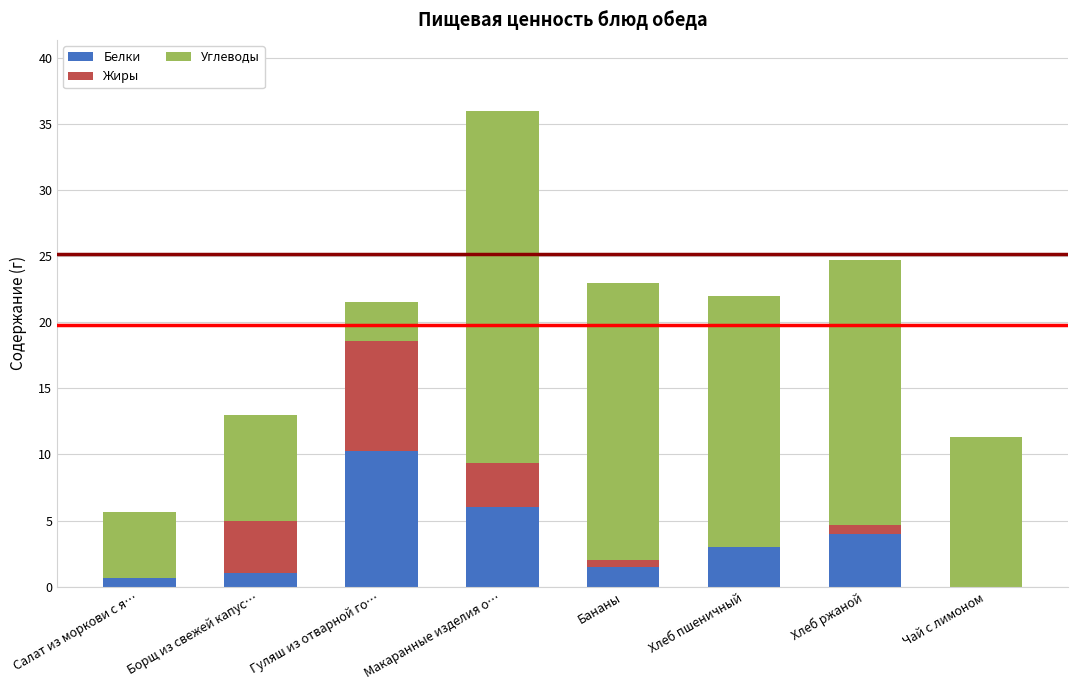

Are the bars grouped side by side (vs. stacked)?

No